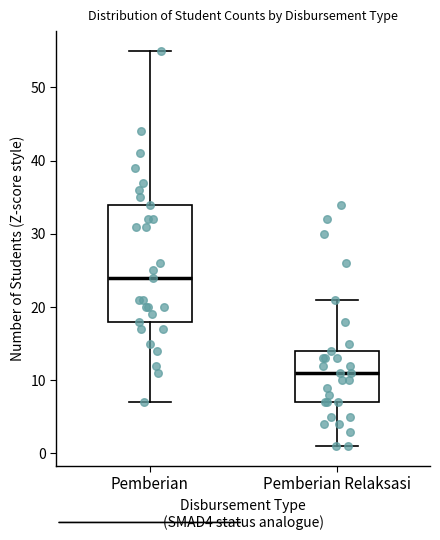

Reading left to right, read every box against the y-axis: the position of its median line, the range the box covers, and the ends of its whiskers. The values are not printed on the chart, so give them approximately, as read against the axis.

Pemberian: median 24, box 18 to 34, whiskers 7 to 55
Pemberian Relaksasi: median 11, box 7 to 14, whiskers 1 to 21